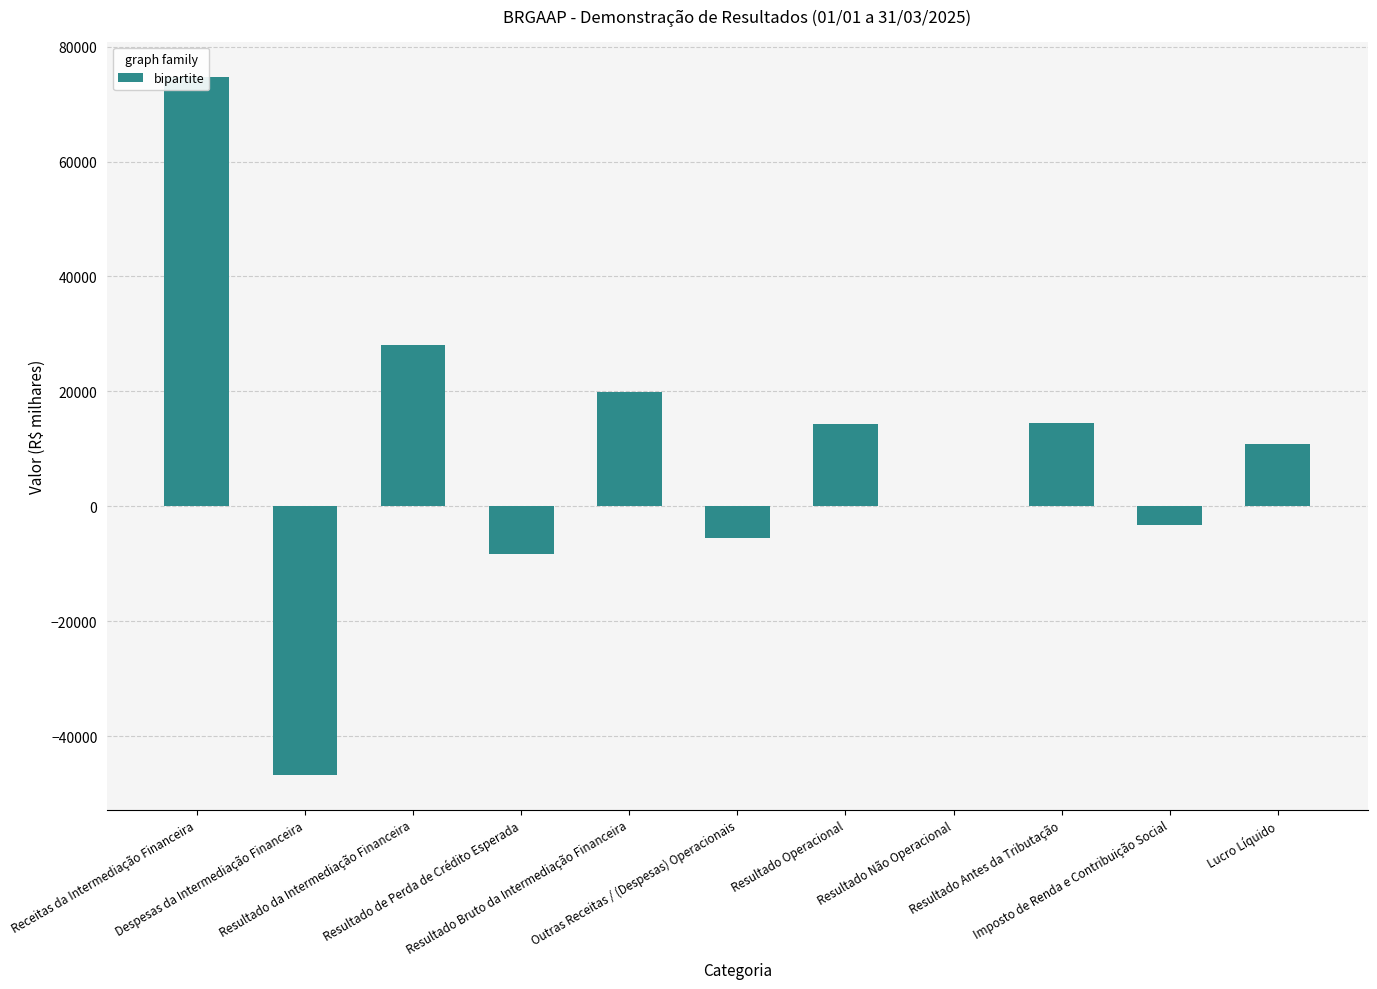

What is the value of the 1st bar from the left?

74784